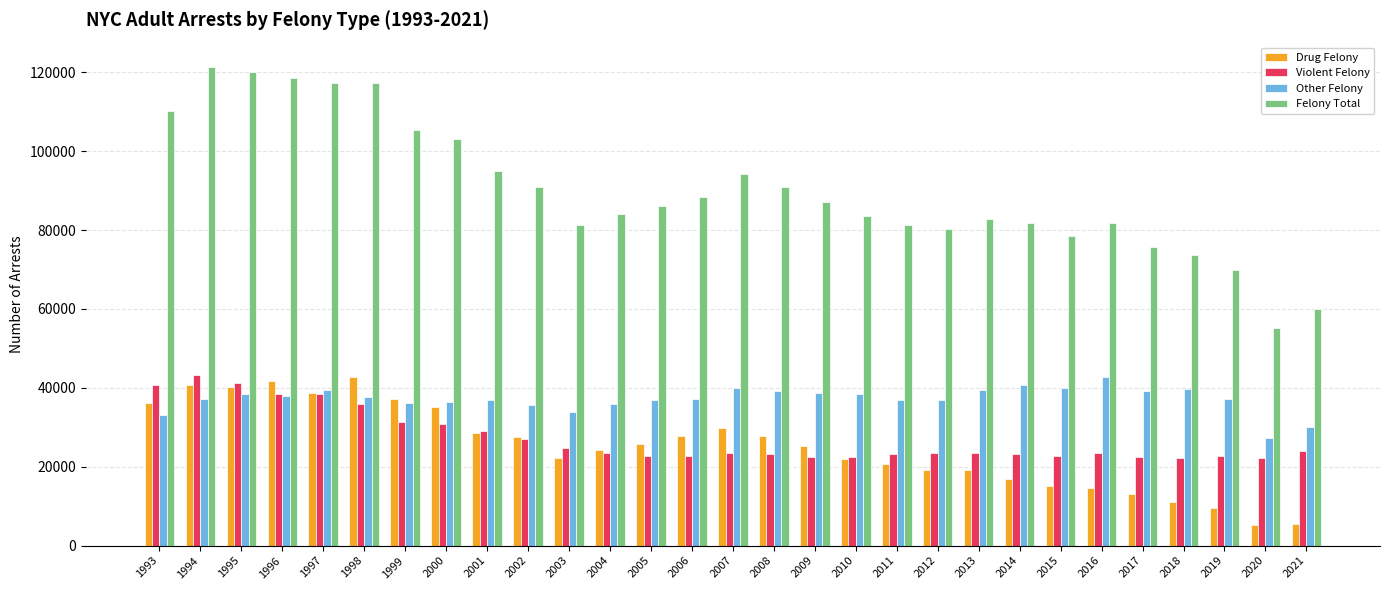

Are the bars horizontal?

No